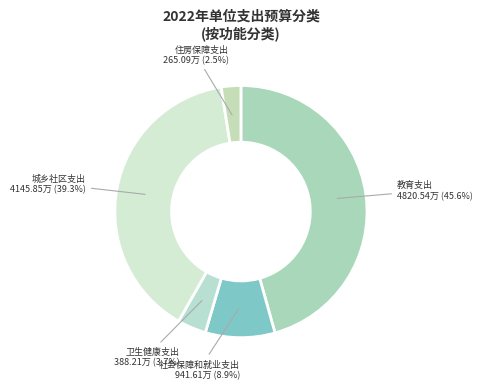

Which category has the biggest portion of the pie?

教育支出